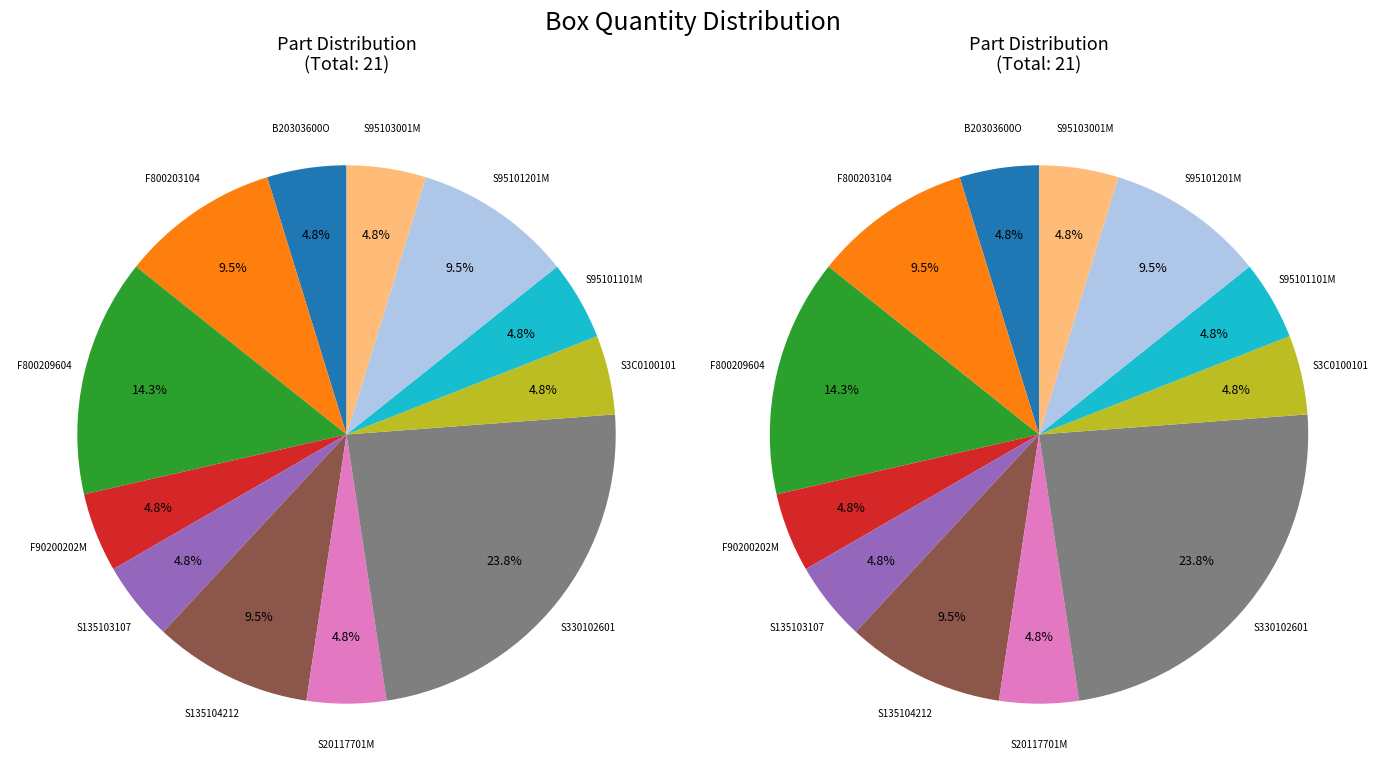

To the nearest percent, what portion does S3C0100101 represent?

5%